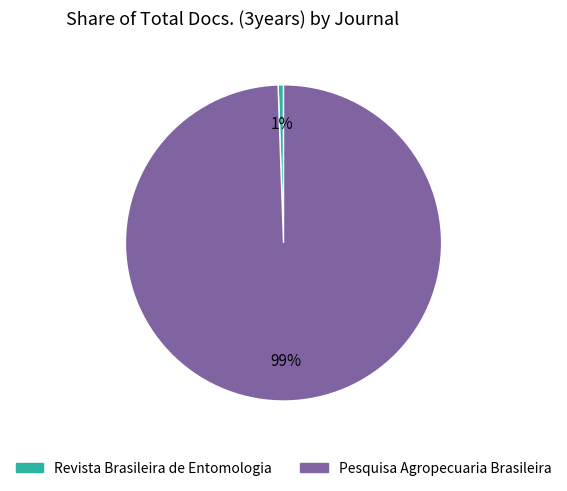

What percentage is the Revista Brasileira de Entomologia slice, to the nearest percent?

1%